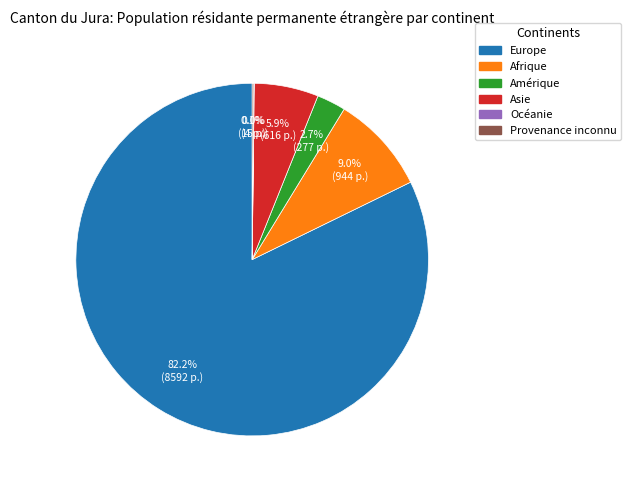

Which slice represents more than half of the pie?

Europe